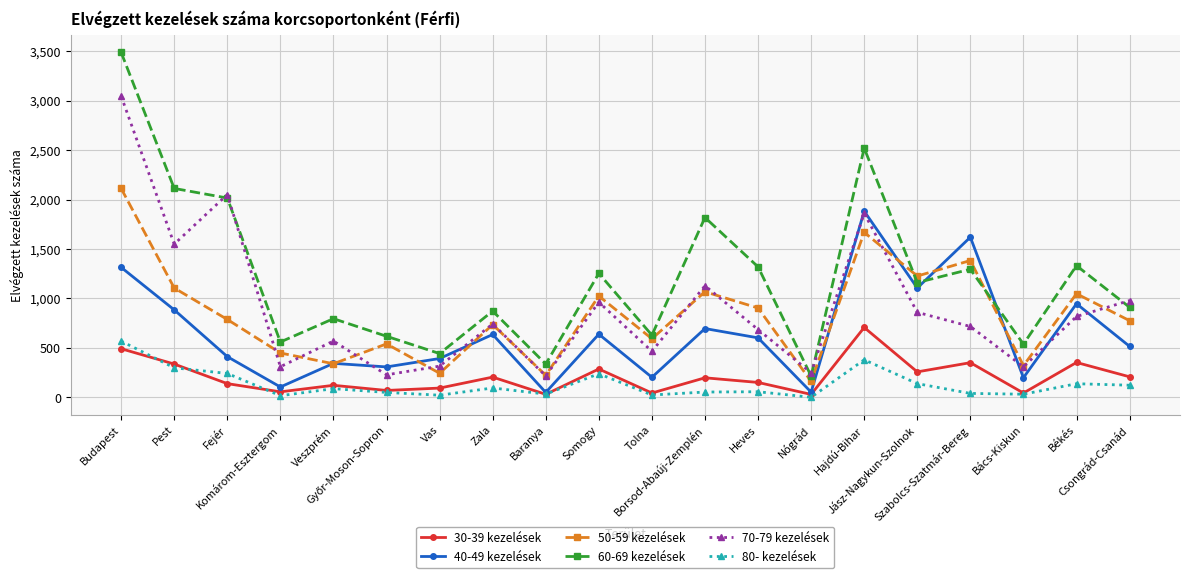

Which series has the widest spread of values?

60-69 kezelések